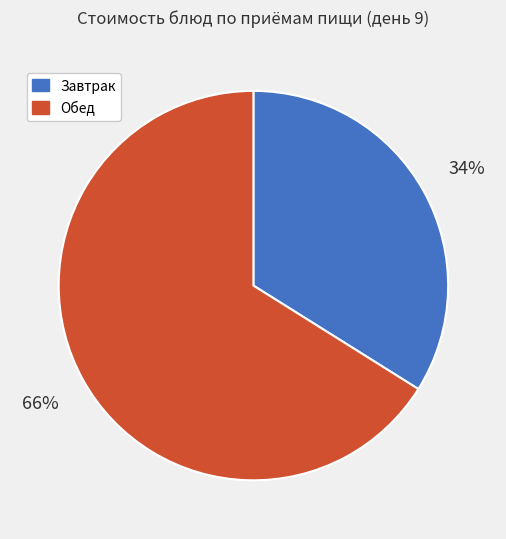

To the nearest percent, what portion does Завтрак represent?

34%